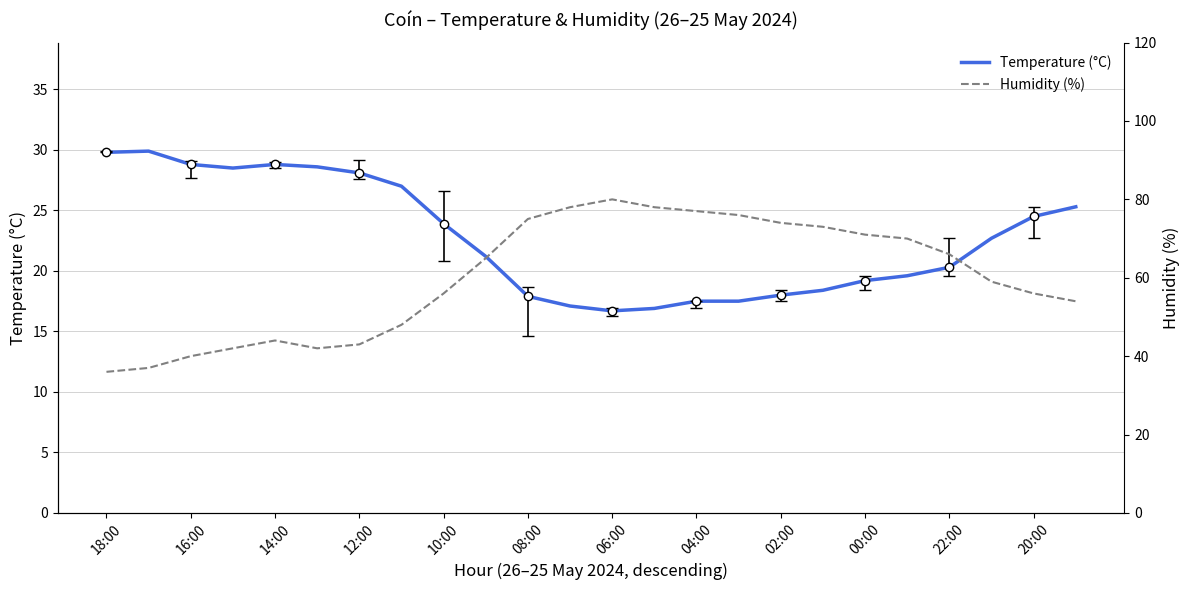

What is the minimum value for Temperature (°C)?

16.7